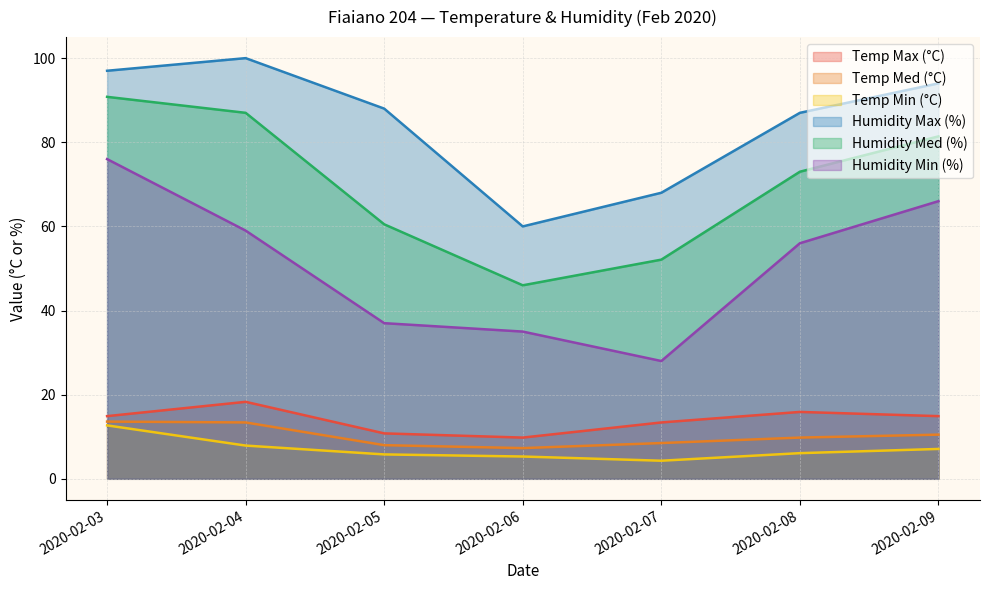

What is the sum of all Humidity Max (%) values?

594.0